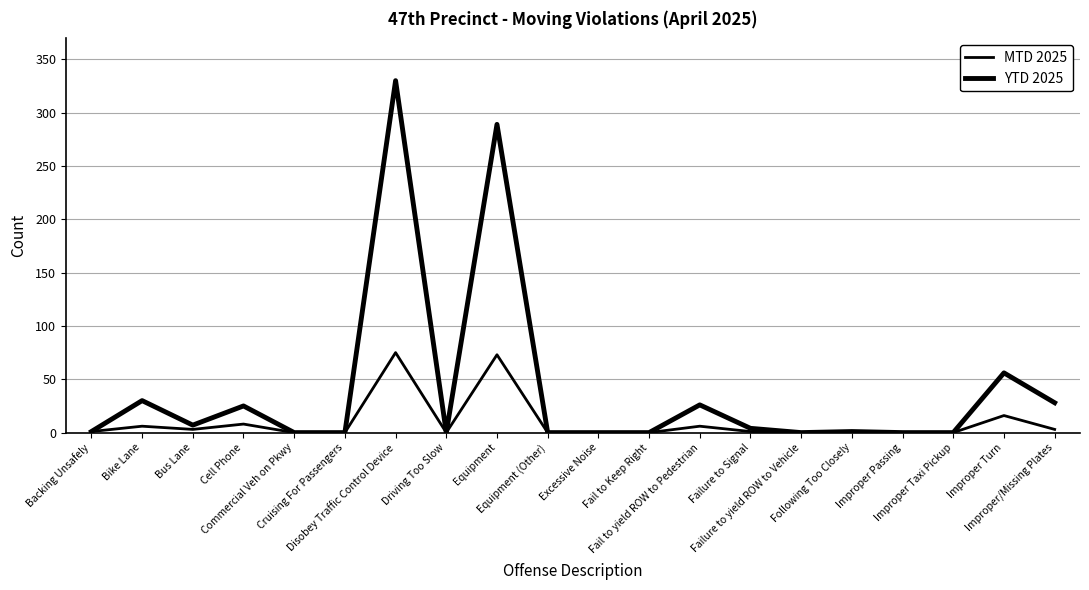

The MTD 2025 series shows -34 at Commercial Veh on Pkwy. True or false?

False